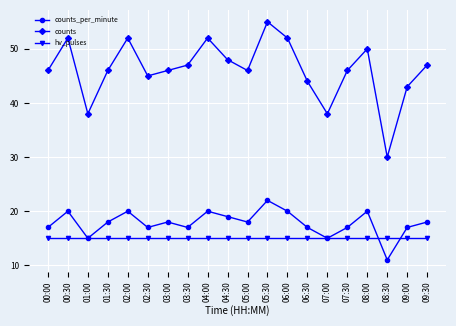

In counts_per_minute, how many points are higher than both neighbors (excluding endpoints)?

6